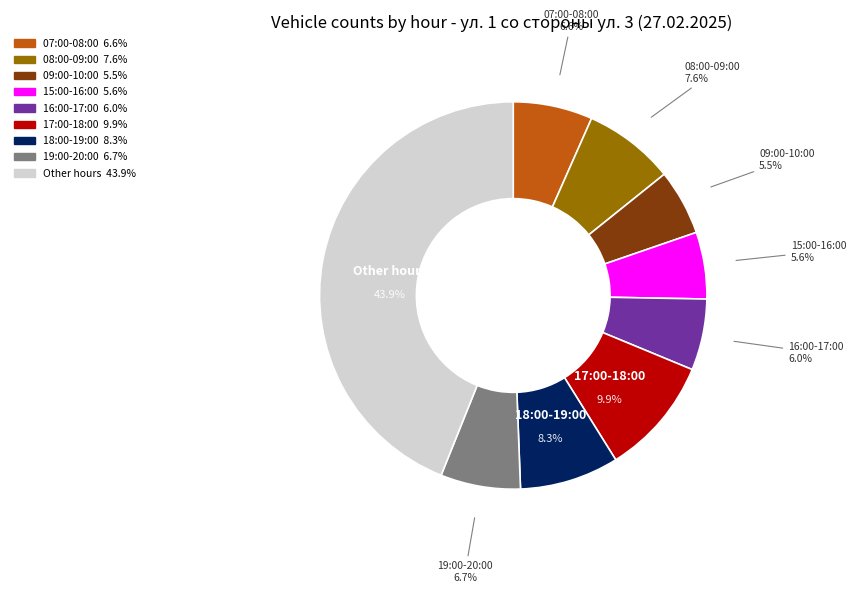

Does any single category account for the majority?

No